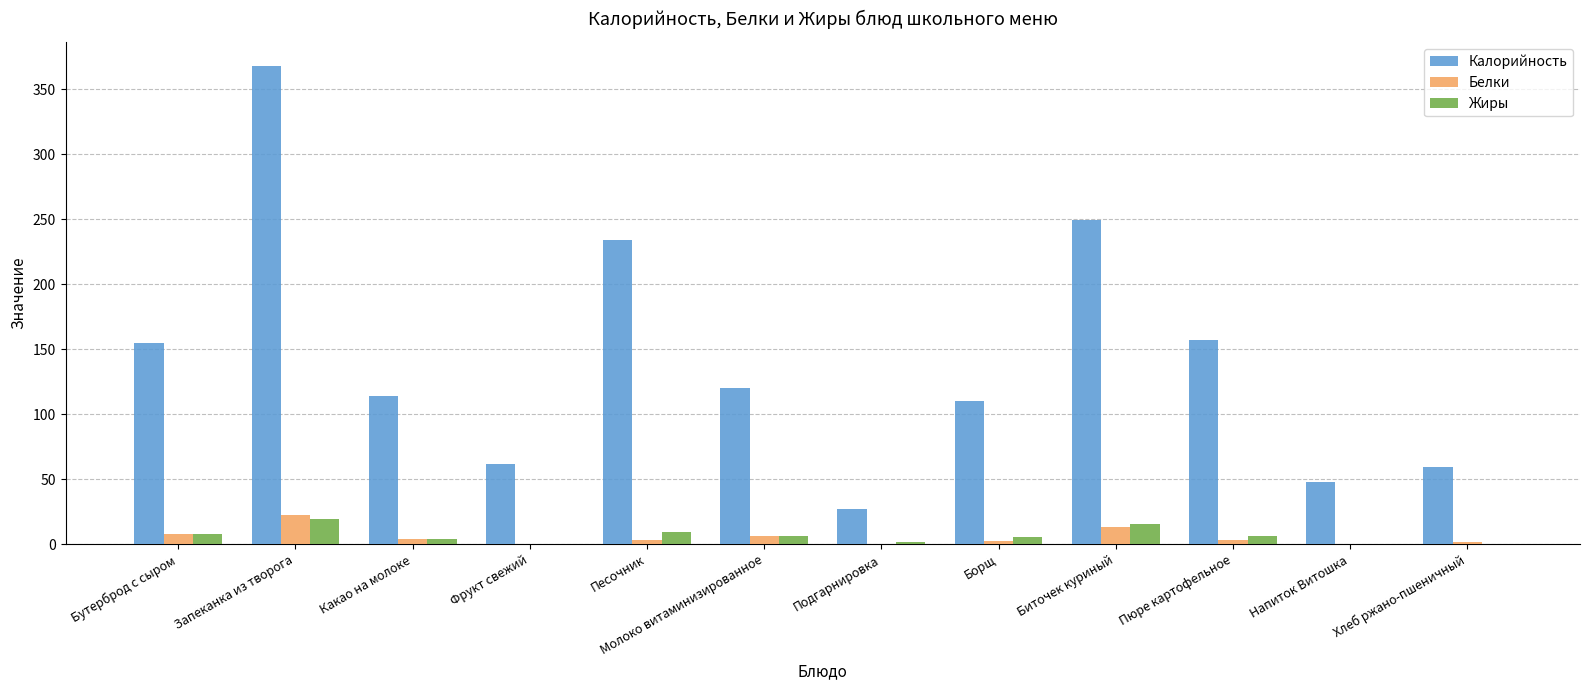

Which label corresponds to the largest value in the chart?

Запеканка из творога